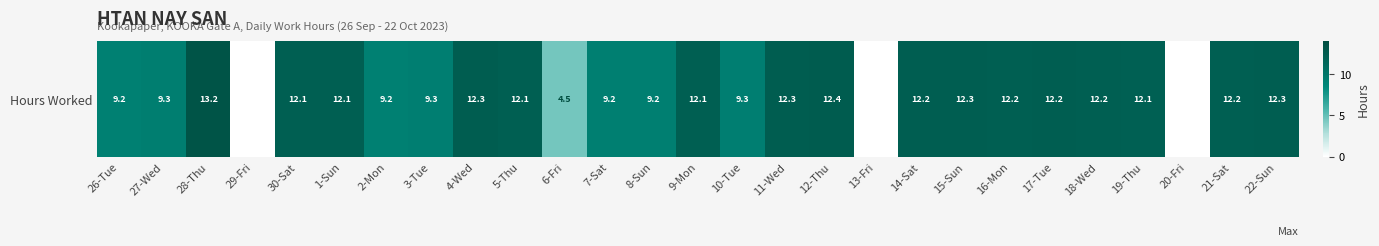

What is the maximum value shown in the chart?

13.2